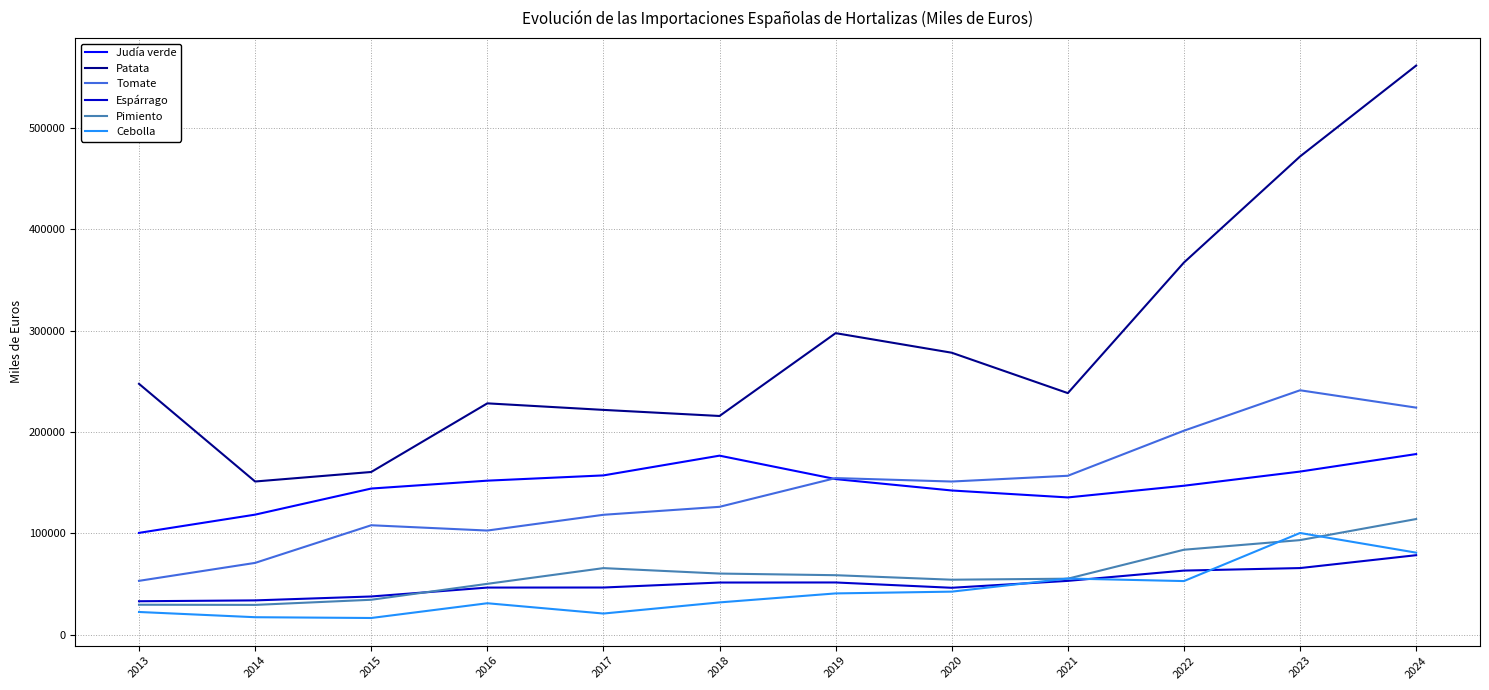

Which series changed the most between 2015 and 2023?

Patata